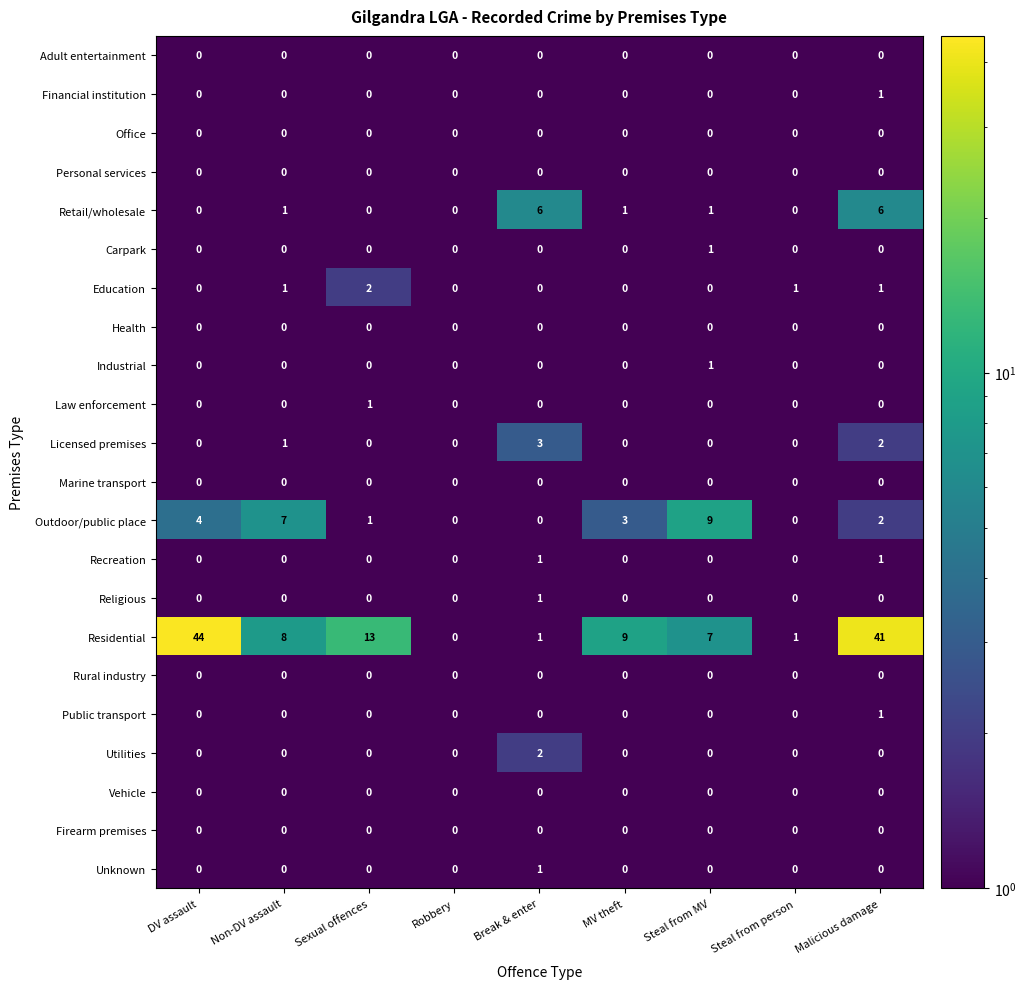

The value of Religious at Malicious damage is 0. True or false?

True